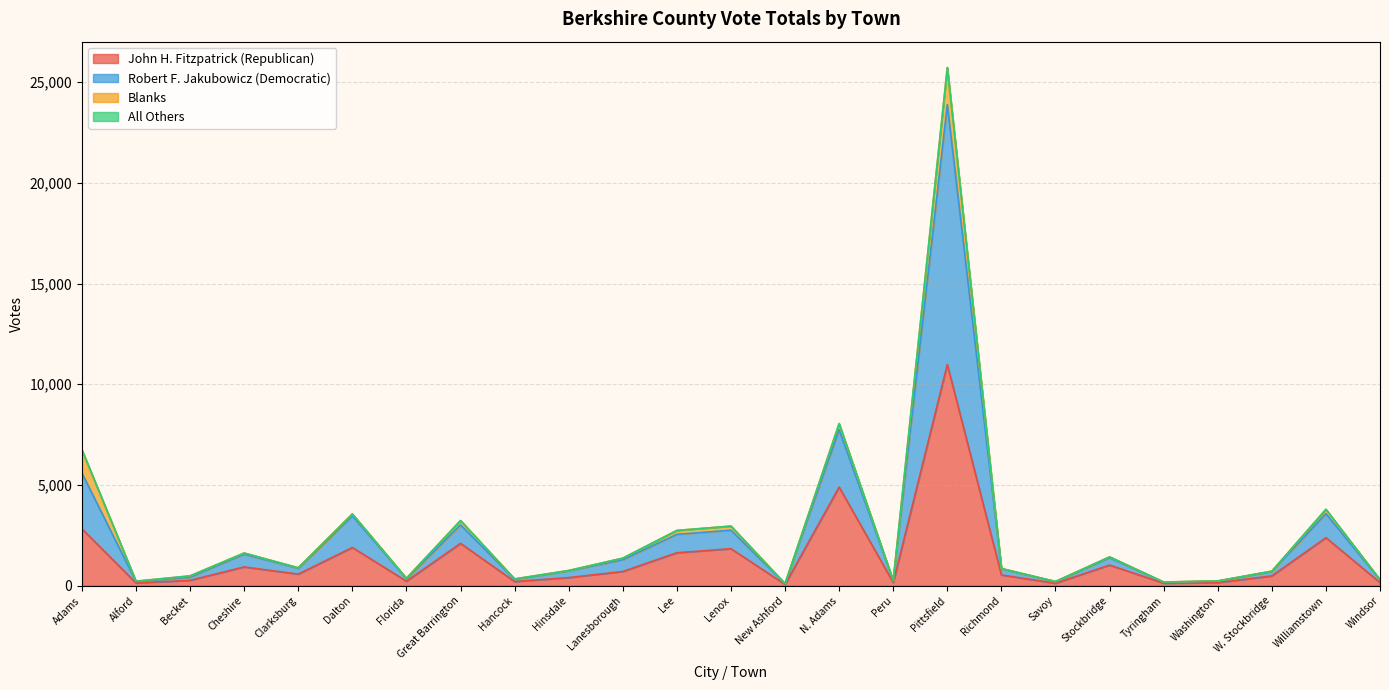

Where does the Robert F. Jakubowicz (Democratic) series first go above 857?

Adams